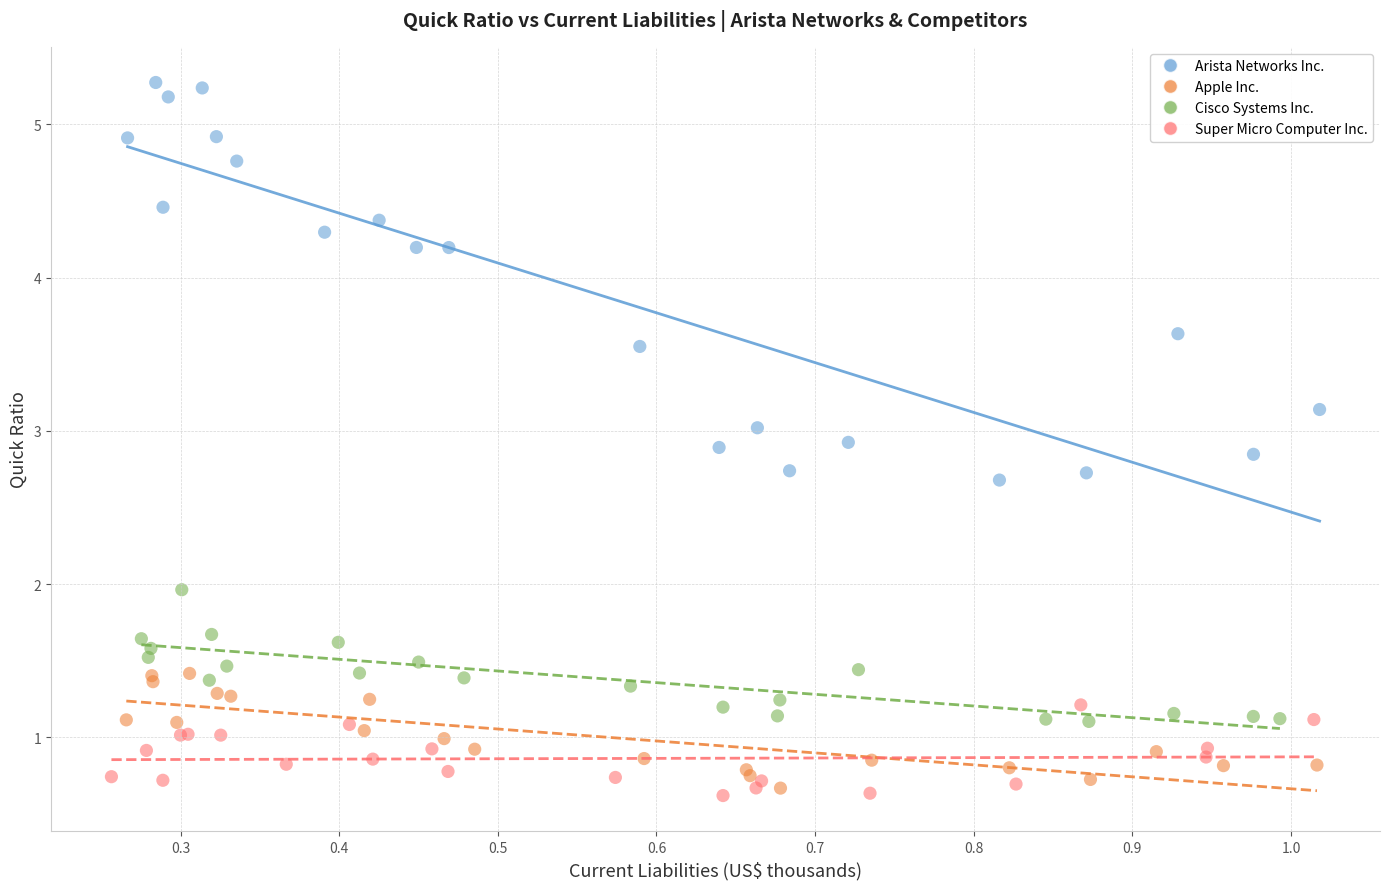

Which series has the widest spread of Y values?

Arista Networks Inc.